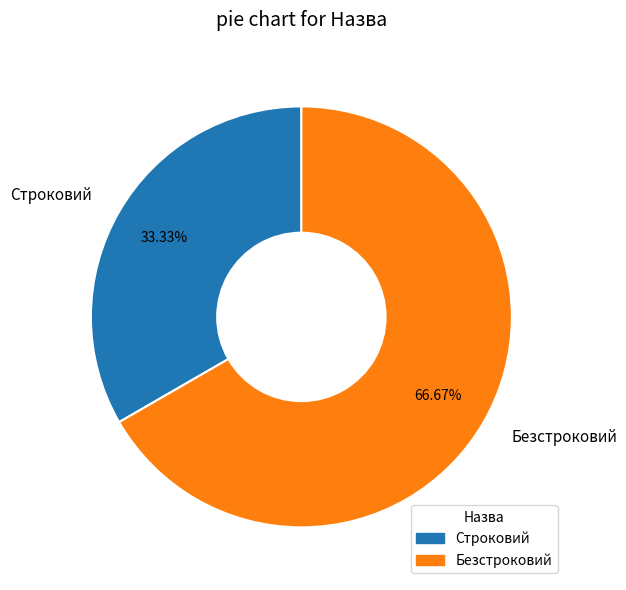

Is there a majority slice in this chart?

Yes